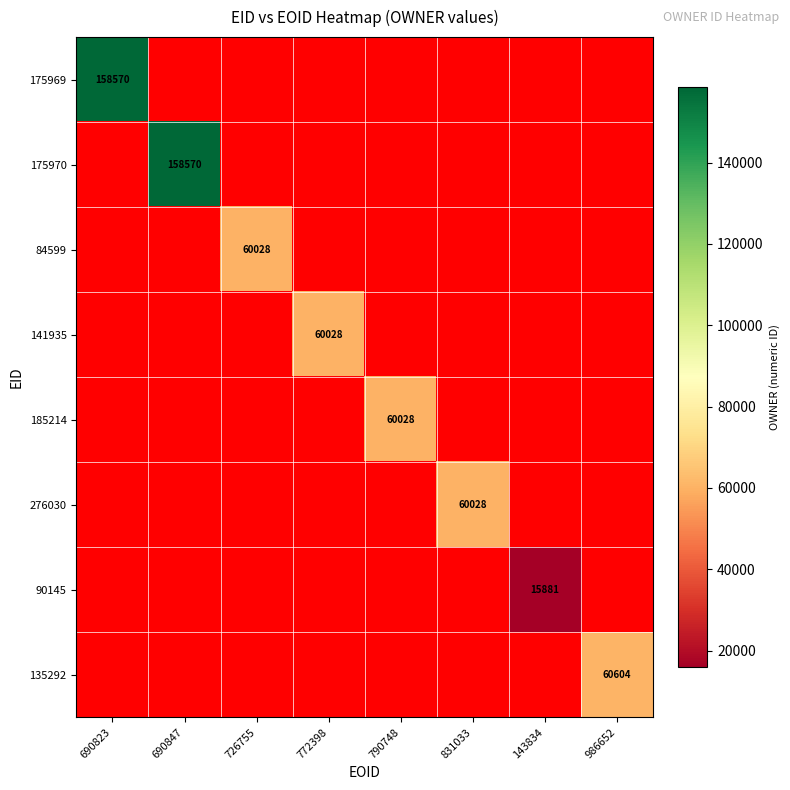

How many data points does each series have?

8